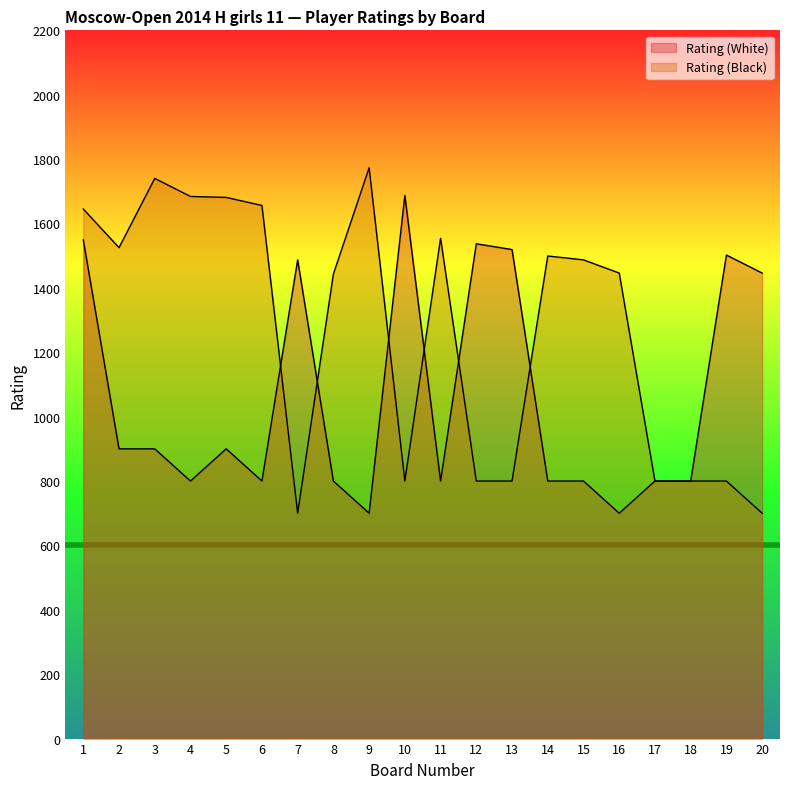

The Rating (White) series shows 800 at 11. True or false?

True